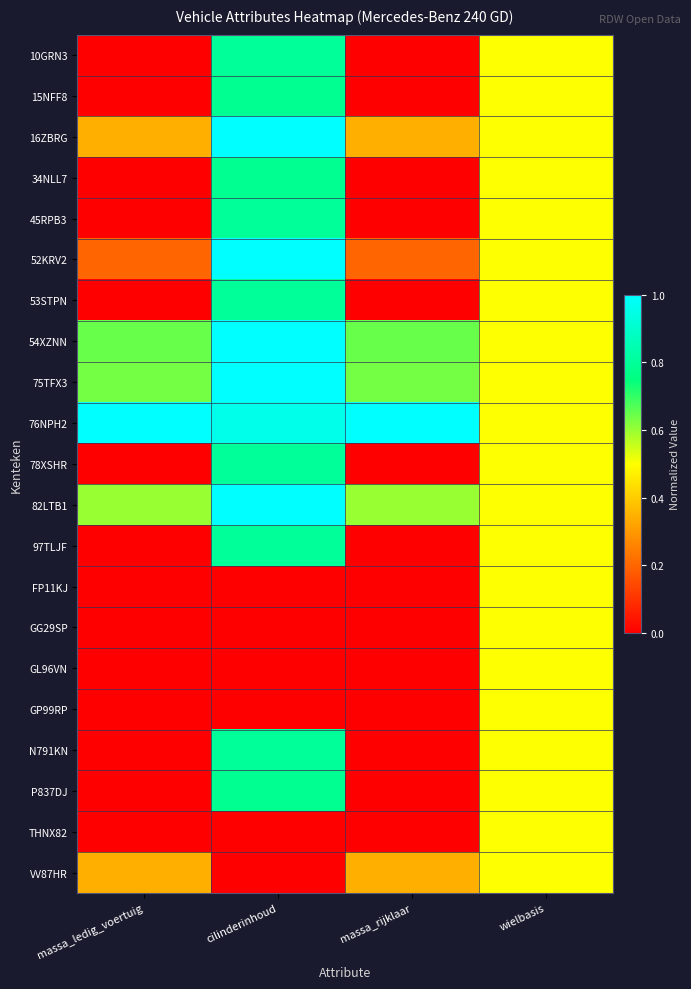

At which category is the sum across all series the highest?

cilinderinhoud